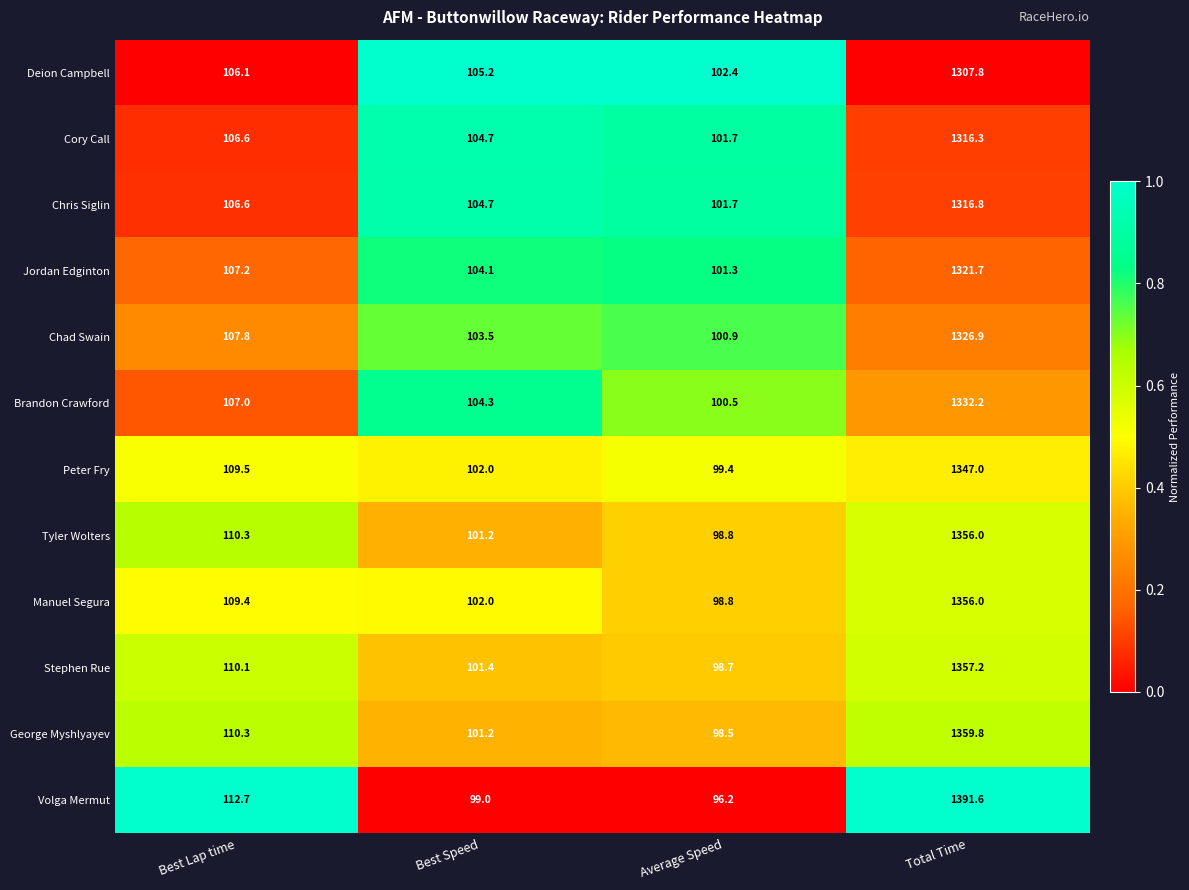

What is the total value across all series at Total Time?

16089.3